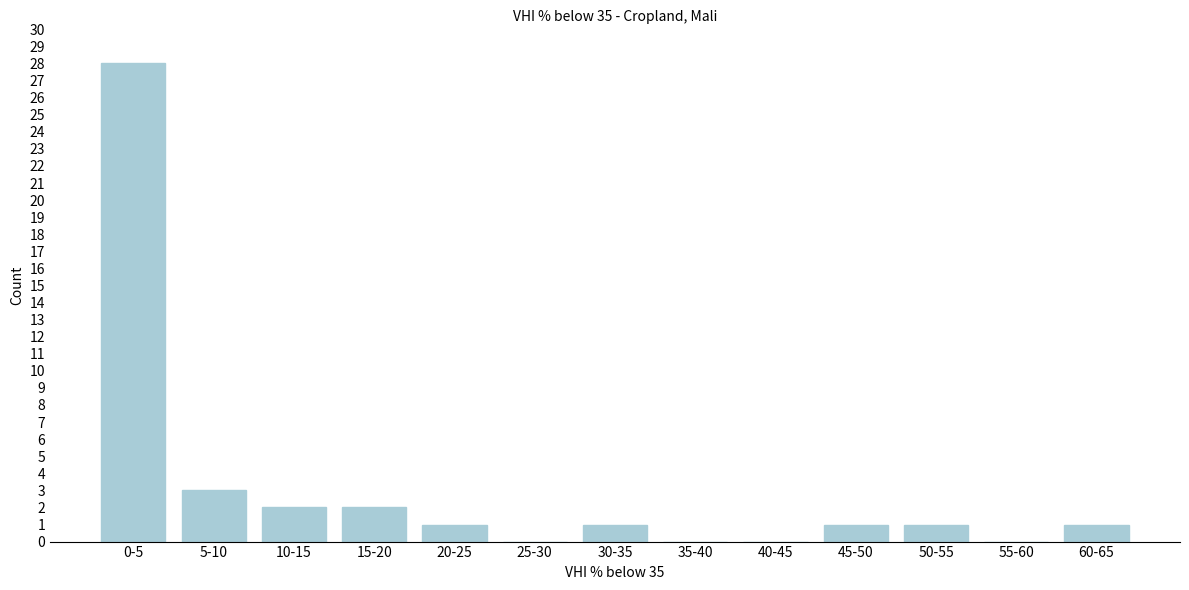

Reading left to right, list all the values displayed in this chart.

0-5=28	5-10=3	10-15=2	15-20=2	20-25=1	25-30=0	30-35=1	35-40=0	40-45=0	45-50=1	50-55=1	55-60=0	60-65=1